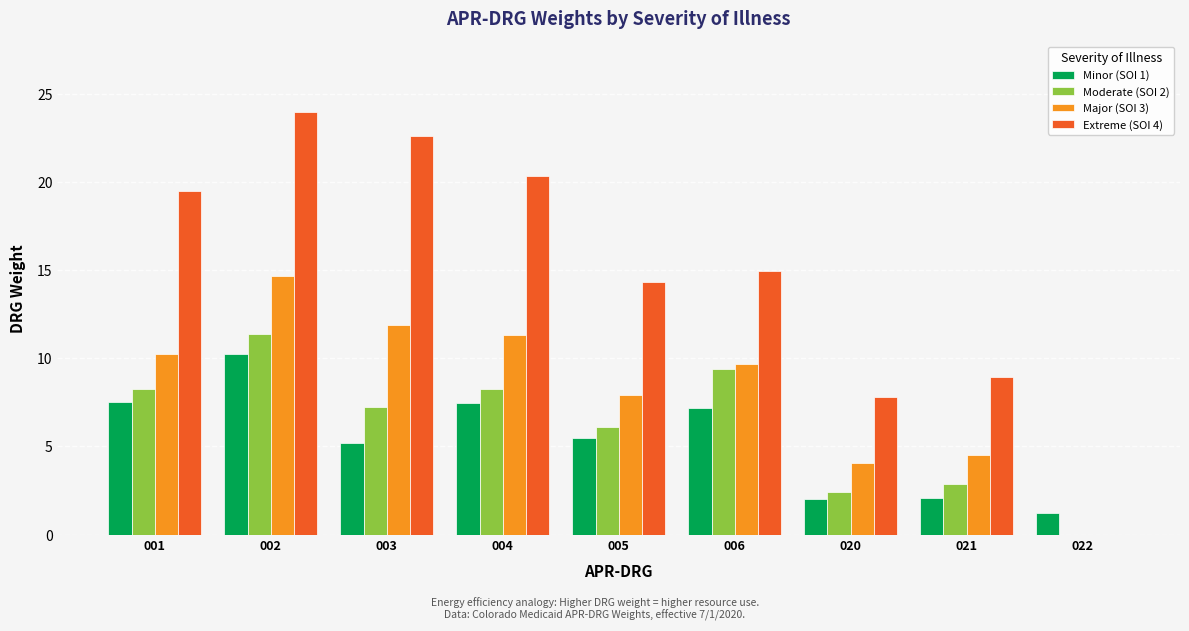

The Extreme (SOI 4) series shows 15.0 at 006. True or false?

True